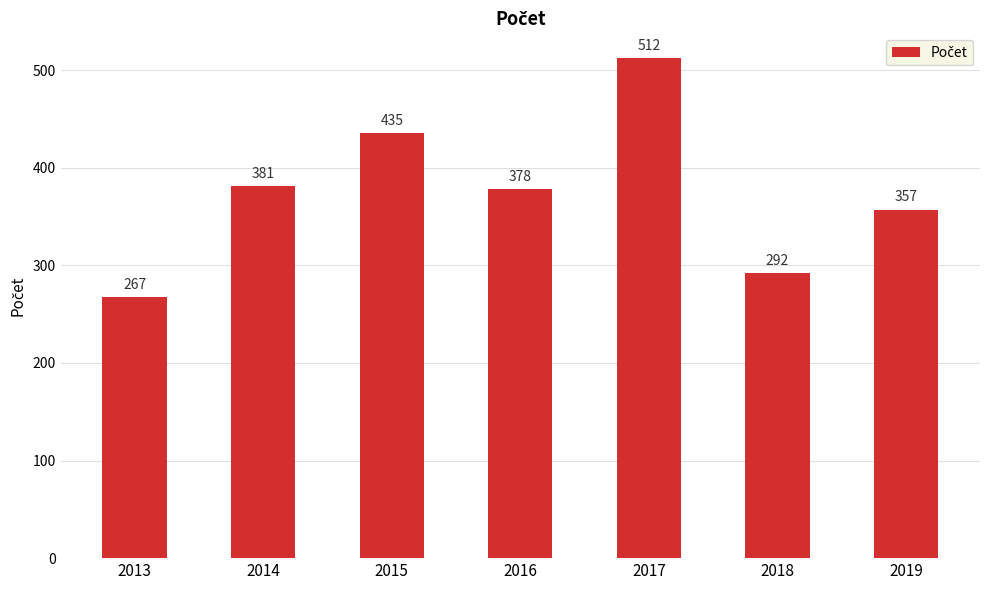

List the labels in order of value, smallest first.

2013, 2018, 2019, 2016, 2014, 2015, 2017